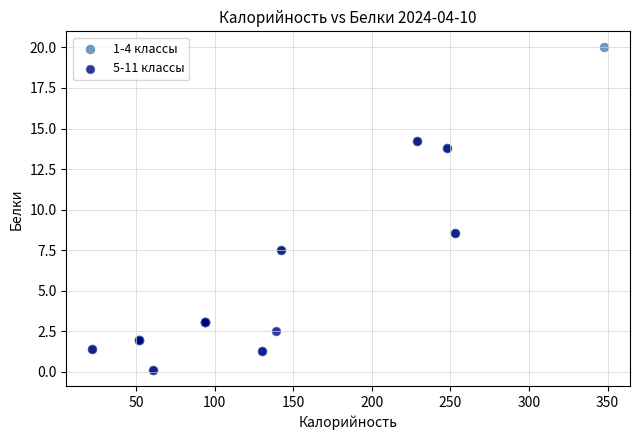

Which series has the widest spread of Y values?

1-4 классы